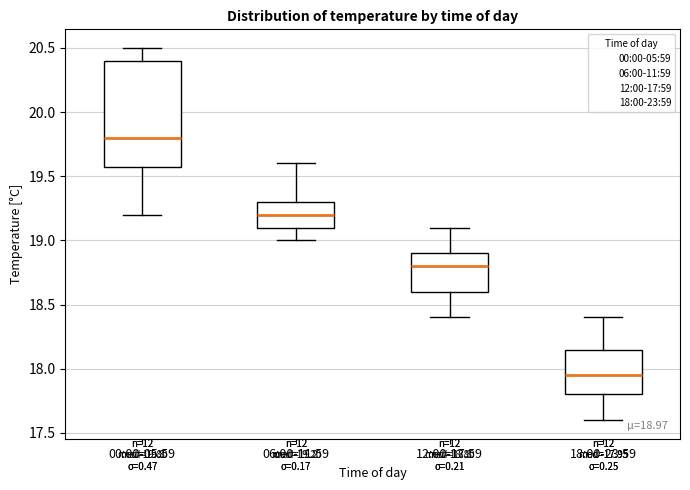

Which box's median line is the highest?

00:00-05:59